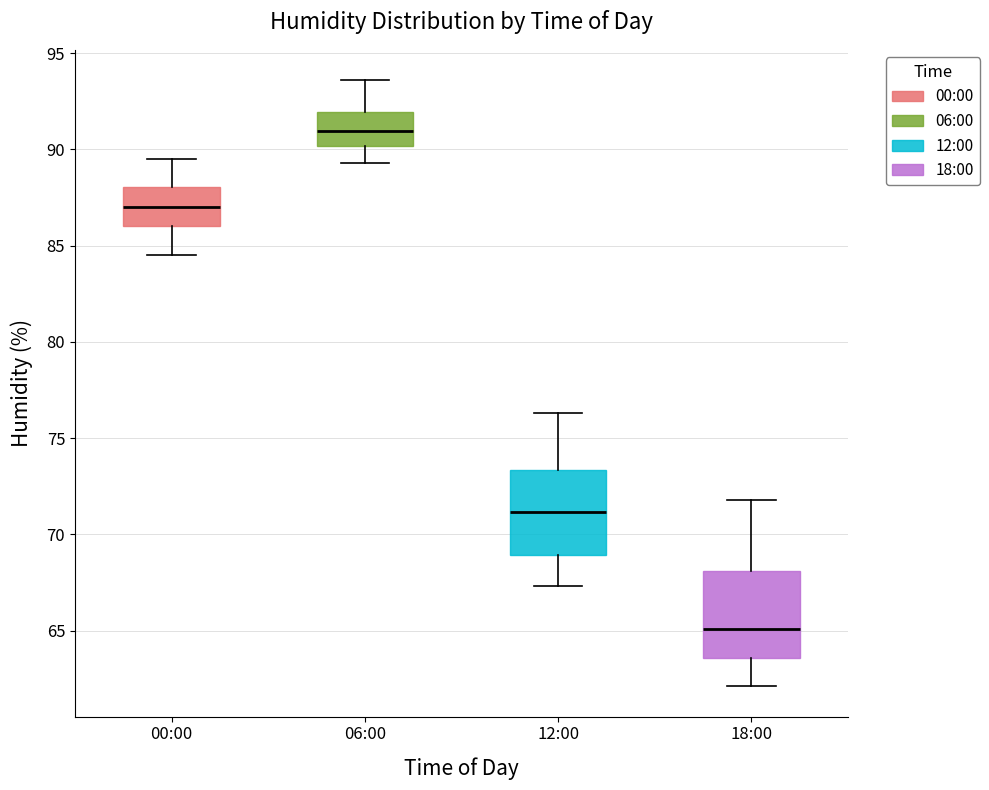

Where does the median line of the box for 00:00 sit on the y-axis? The values are not printed on the chart, so give them approximately, as read against the axis.

87.0